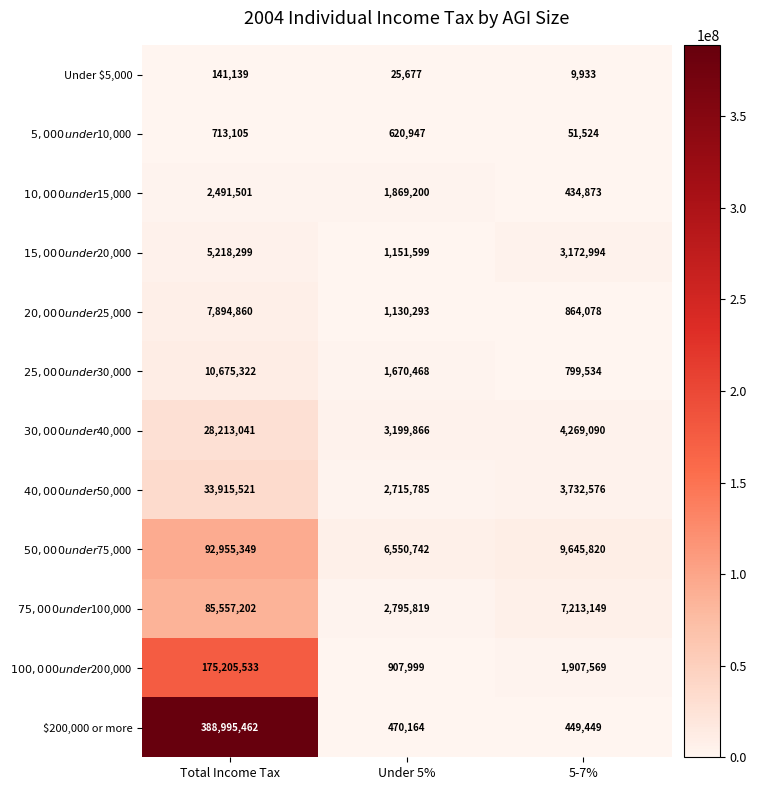

At which category does the chart reach its minimum across all series?

5-7%